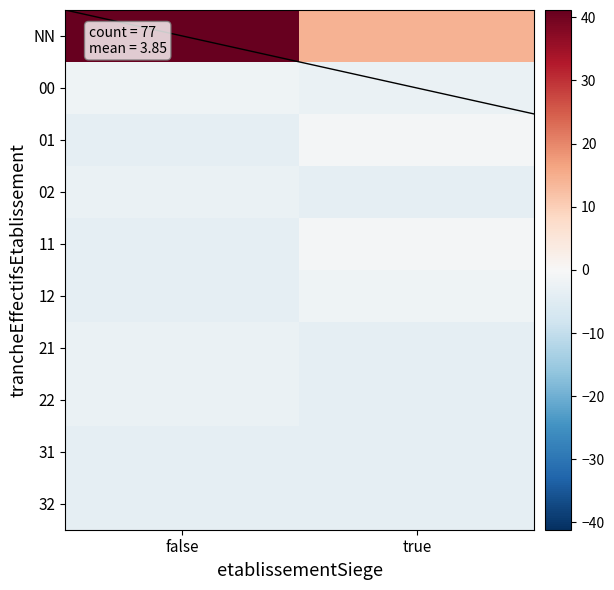

At which category is the sum across all series the highest?

false